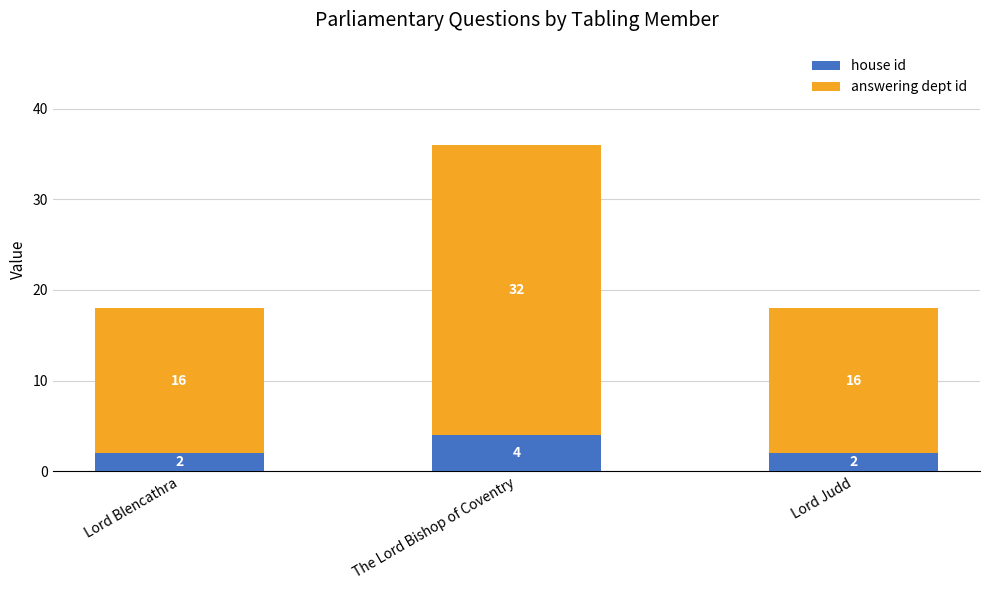

The value of house id at Lord Judd is 2. True or false?

True